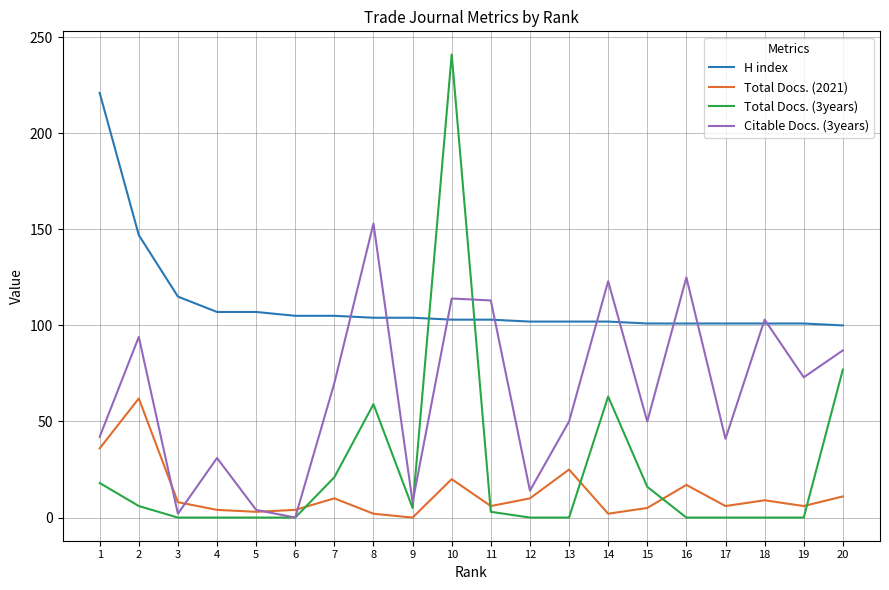

Rank the series at 10 from highest to lowest value.

Total Docs. (3years), Citable Docs. (3years), H index, Total Docs. (2021)